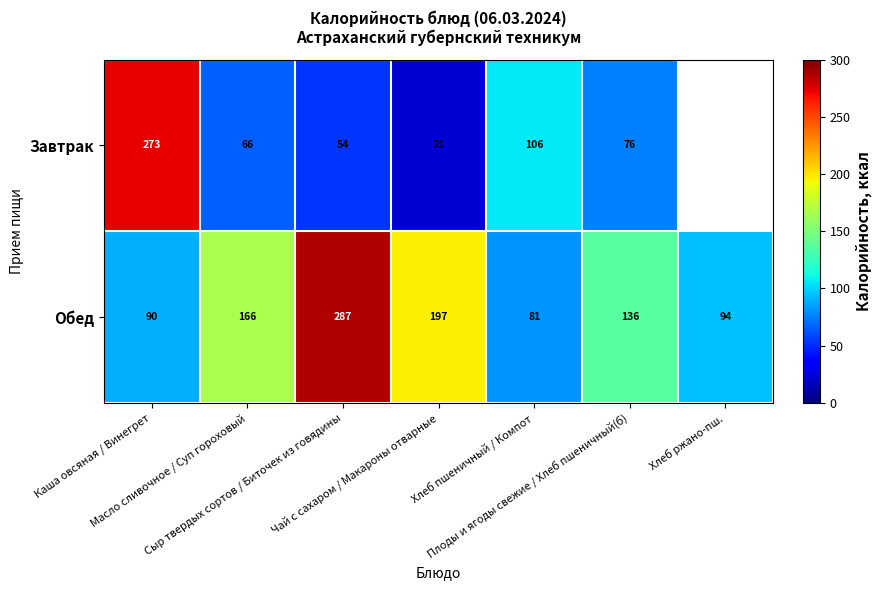

What is the sum of all Обед values?

1051.0